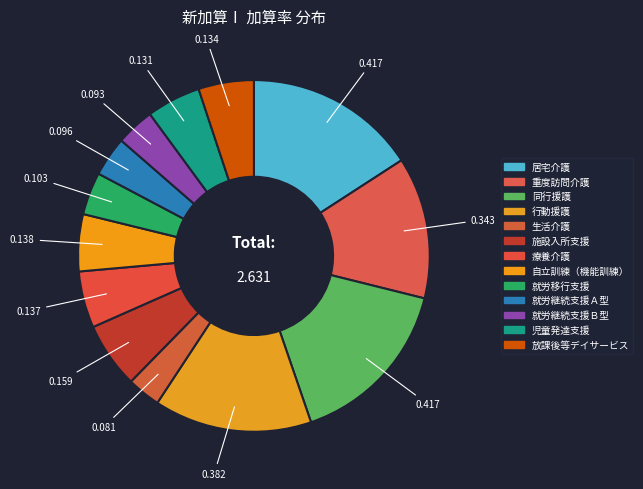

True or false: 就労移行支援 accounts for 1% of the total.

False